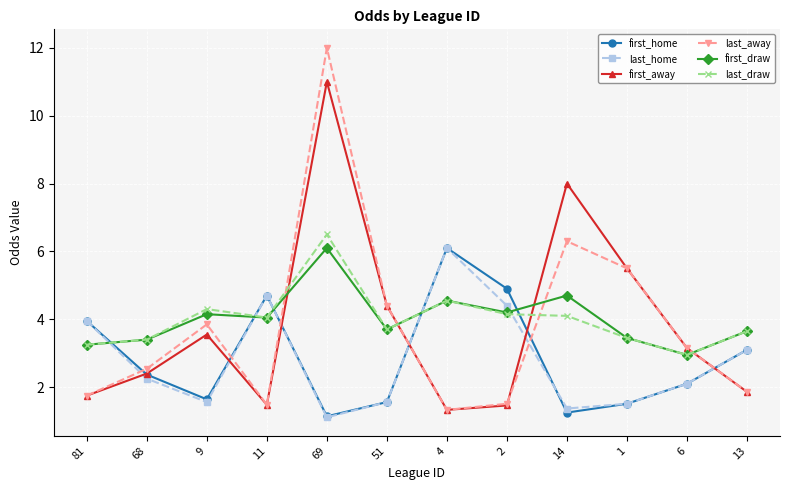

Where is last_away nearest to the value 6?

14